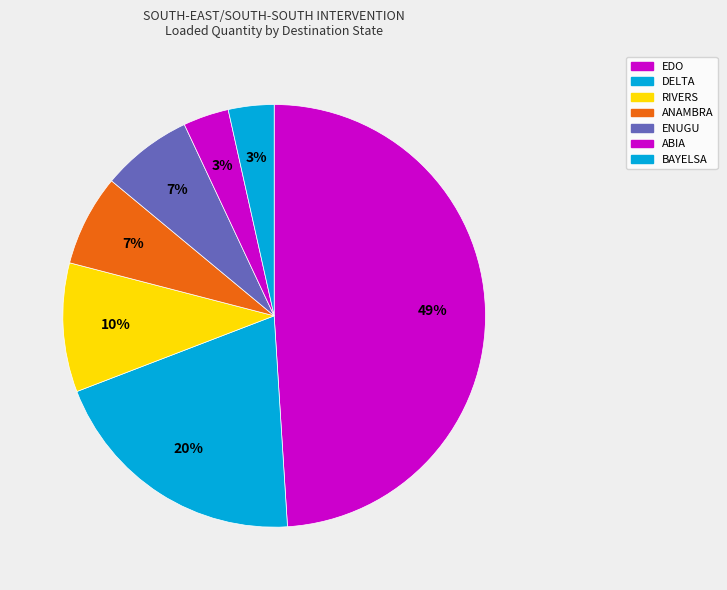

Is there any slice that represents more than half of the pie?

No